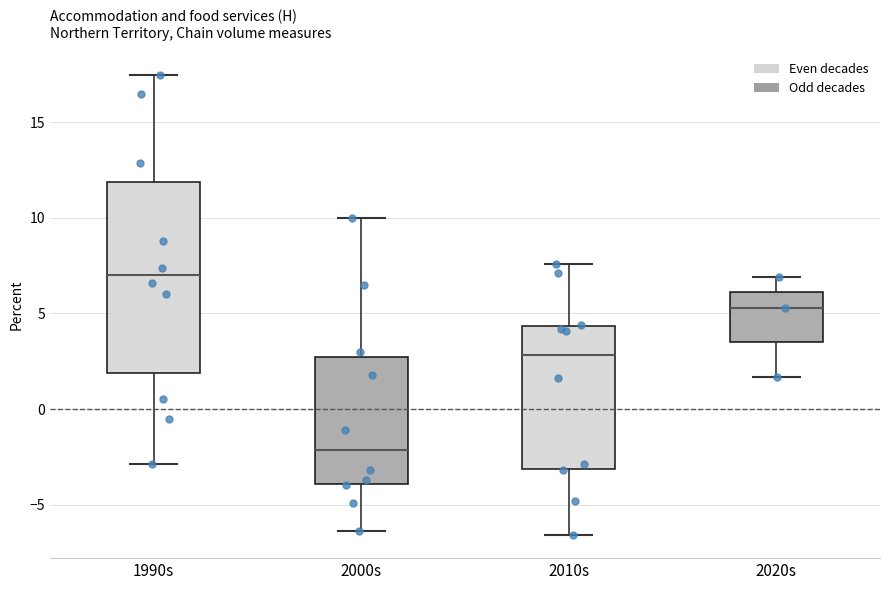

Reading left to right, transcribe this box plot: for each box, give where its median line is, the range the box spans, and where its two whiskers end, as read against the y-axis. The values are not printed on the chart, so give them approximately, as read against the axis.

1990s: median 7.0, box 2.0 to 12.0, whiskers -3.0 to 17.5
2000s: median -2.0, box -4.0 to 2.5, whiskers -6.5 to 10.0
2010s: median 3.0, box -3.0 to 4.5, whiskers -6.5 to 7.5
2020s: median 5.5, box 3.5 to 6.0, whiskers 1.5 to 7.0